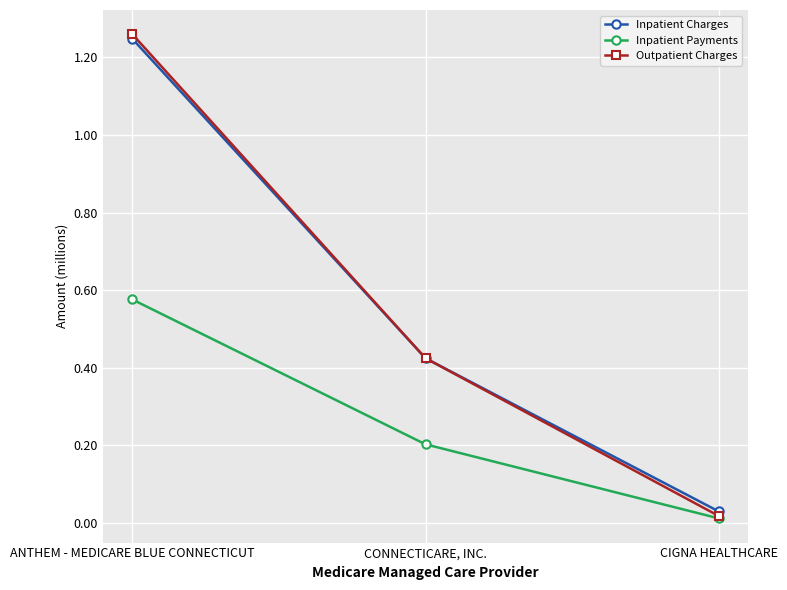

Which series has the largest total across all categories?

Outpatient Charges